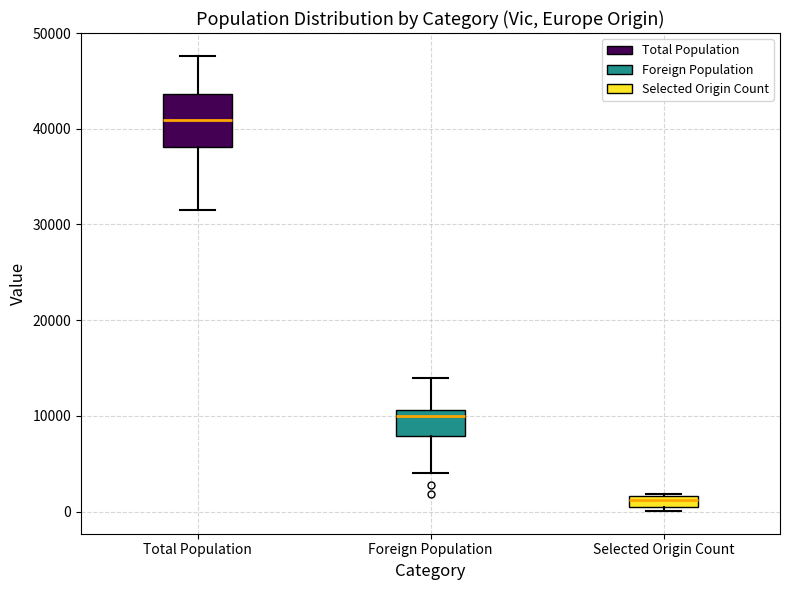

Which box is the tallest, from its lower edge to its upper edge?

Total Population